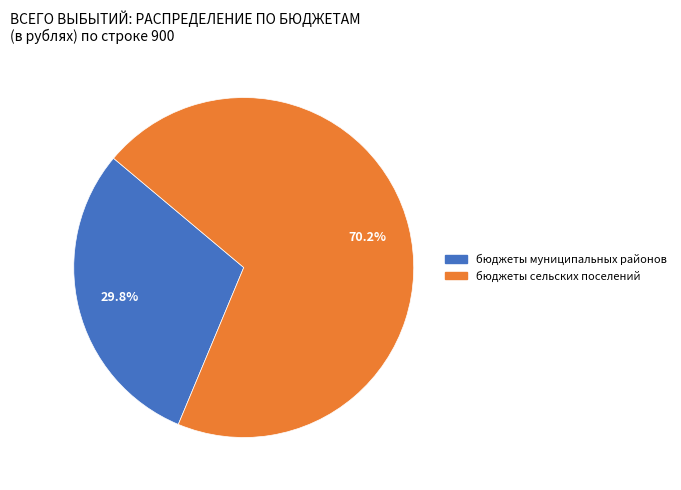

What percentage is NOT represented by бюджеты сельских поселений?

29.8%